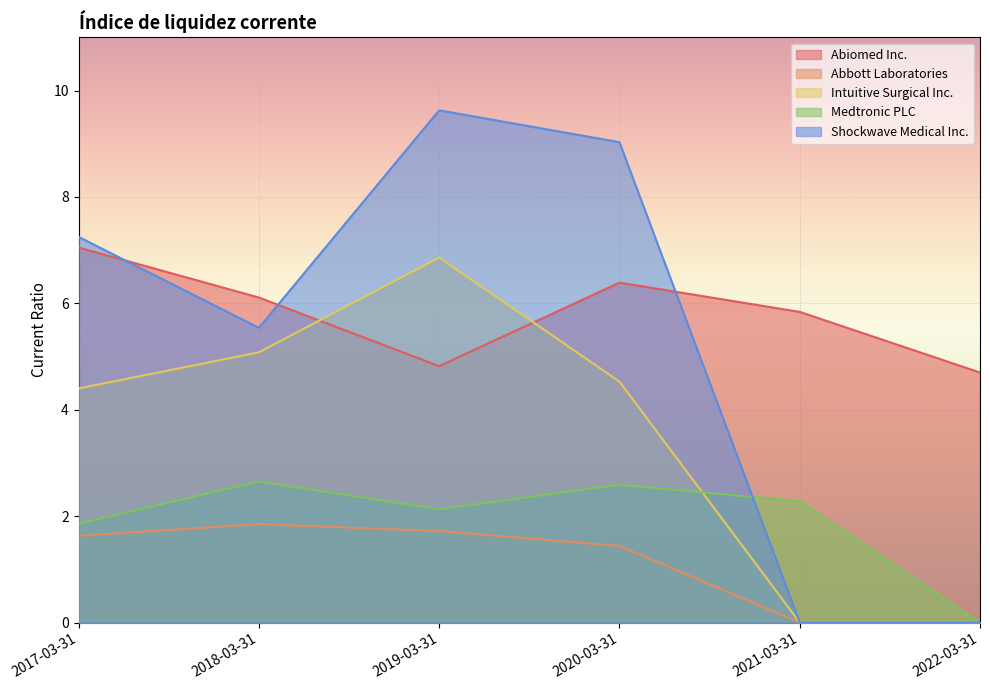

Between 2019-03-31 and 2021-03-31, which series saw the biggest shift?

Shockwave Medical Inc.